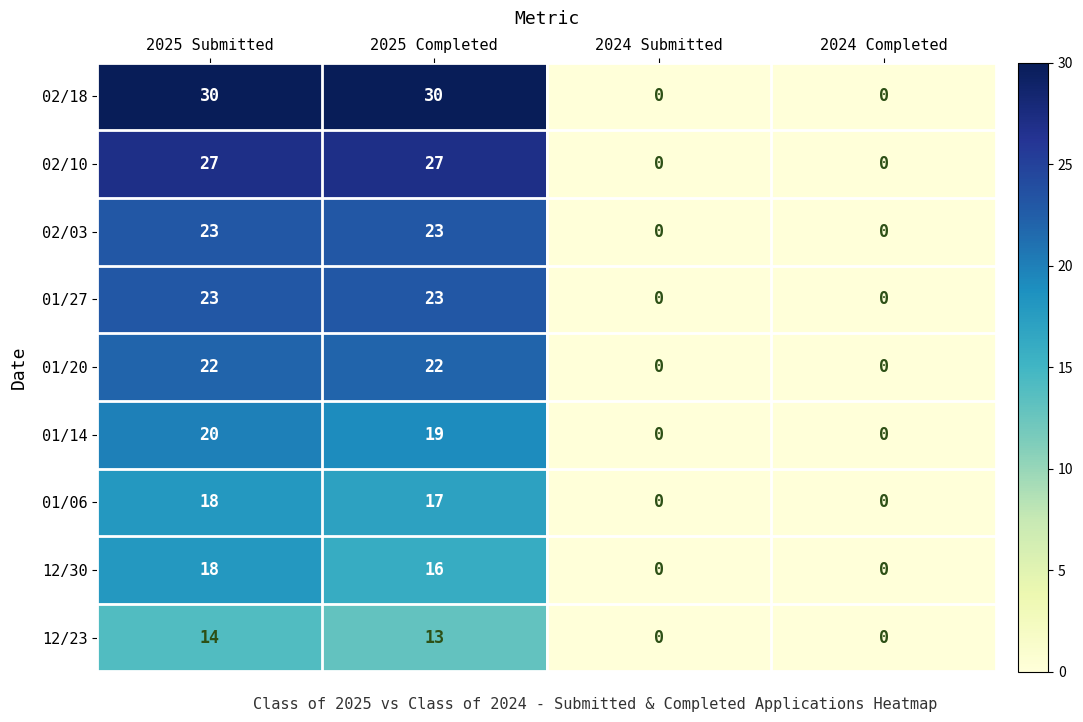

At which label is 01/14 closest to 10?

2025 Completed